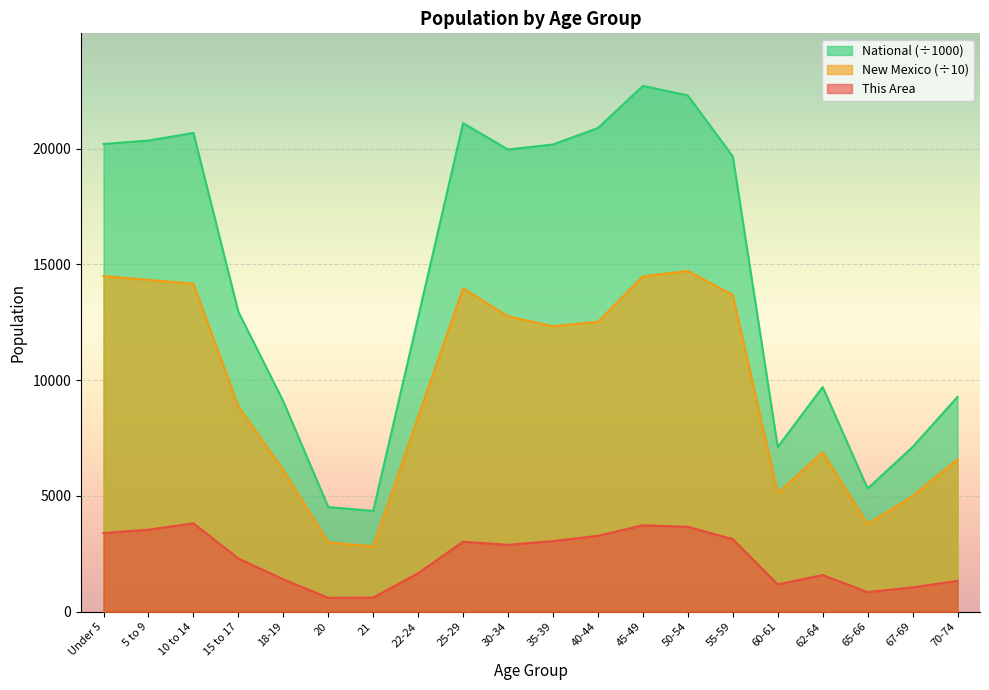

What is the sum of the New Mexico values at 20 and 40-44?

15515.5